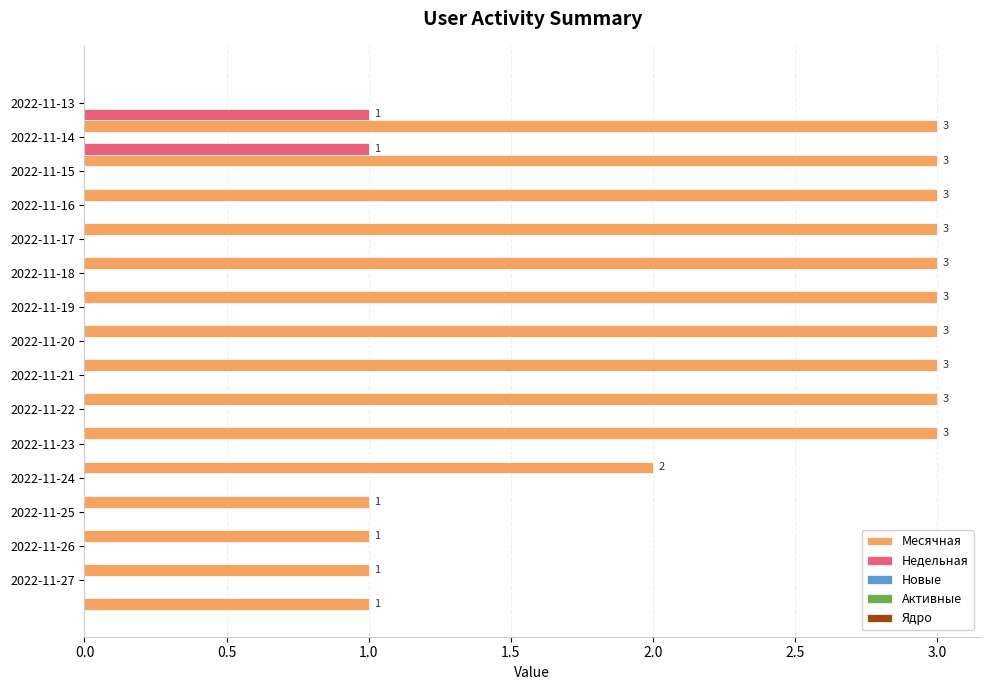

Which series has the largest total across all categories?

Месячная